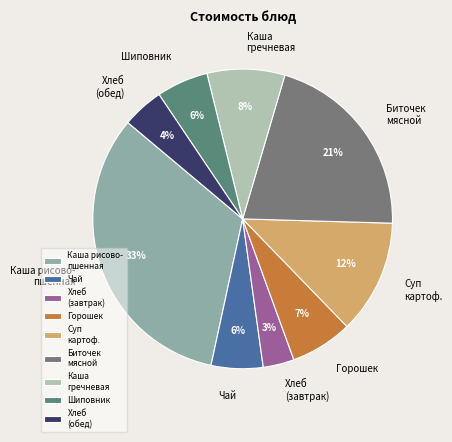

What percentage is the Хлеб (обед) slice, to the nearest percent?

4%